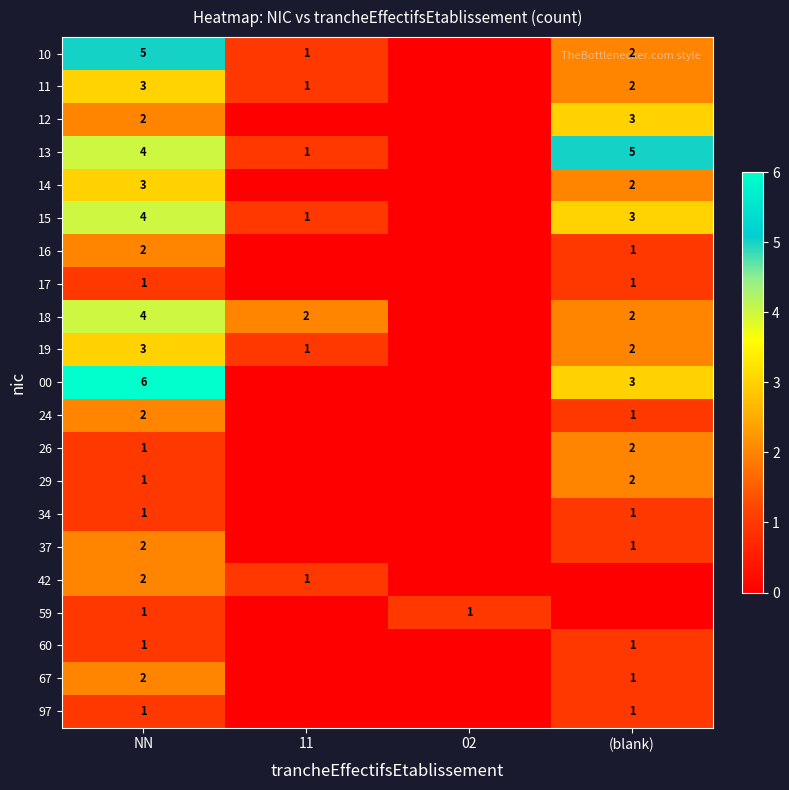

True or false: 67 has a value of 1 at (blank).

True